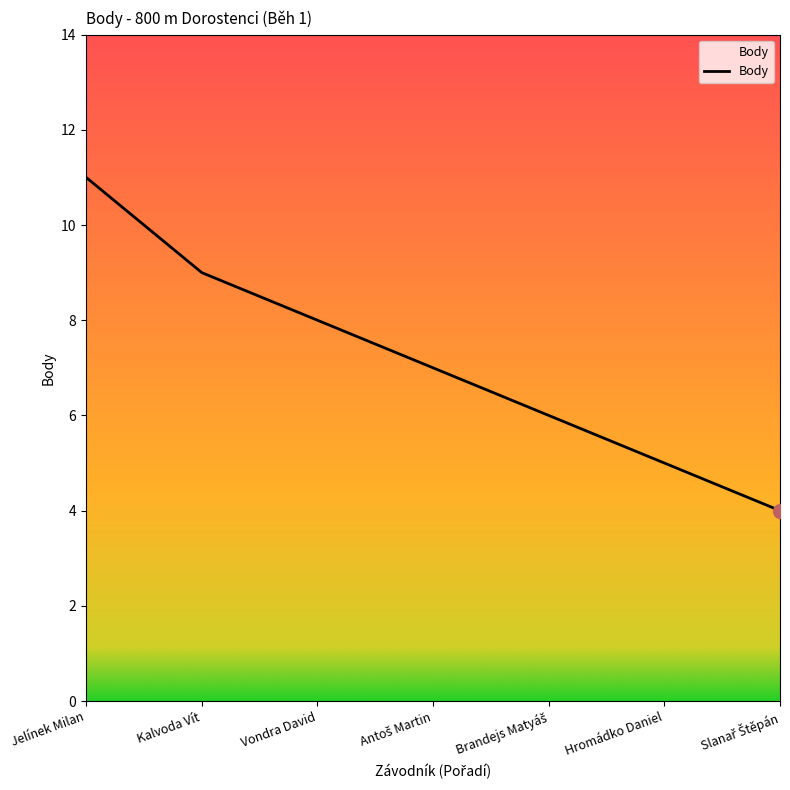

Which has a higher value, Jelínek Milan or Vondra David?

Jelínek Milan